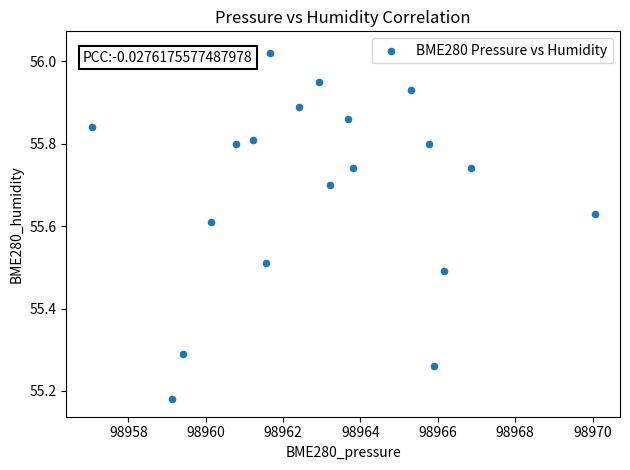

What is the range of X values (max minus min)?

13.0